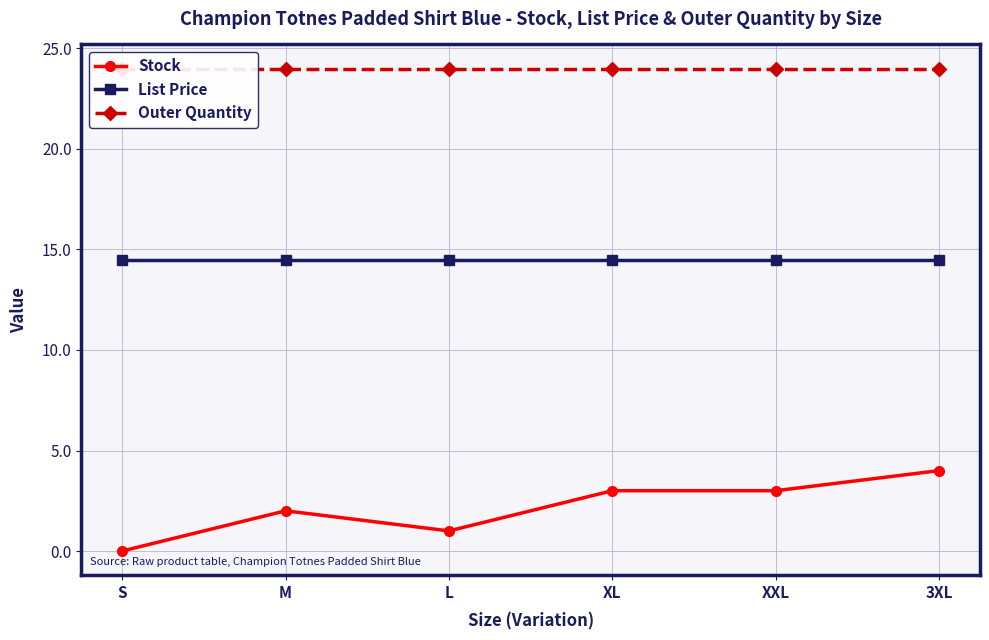

Rank the series at M from highest to lowest value.

Outer Quantity, List Price, Stock